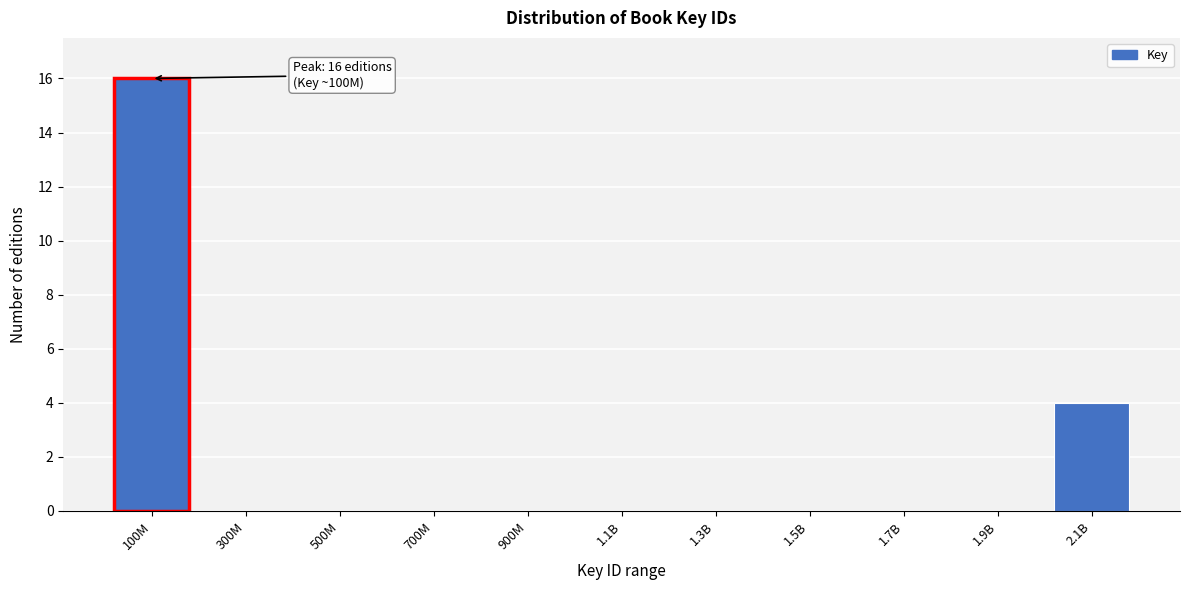

Reading left to right, transcribe all the data shown in this chart.

100M=16	300M=0	500M=0	700M=0	900M=0	1.1B=0	1.3B=0	1.5B=0	1.7B=0	1.9B=0	2.1B=4